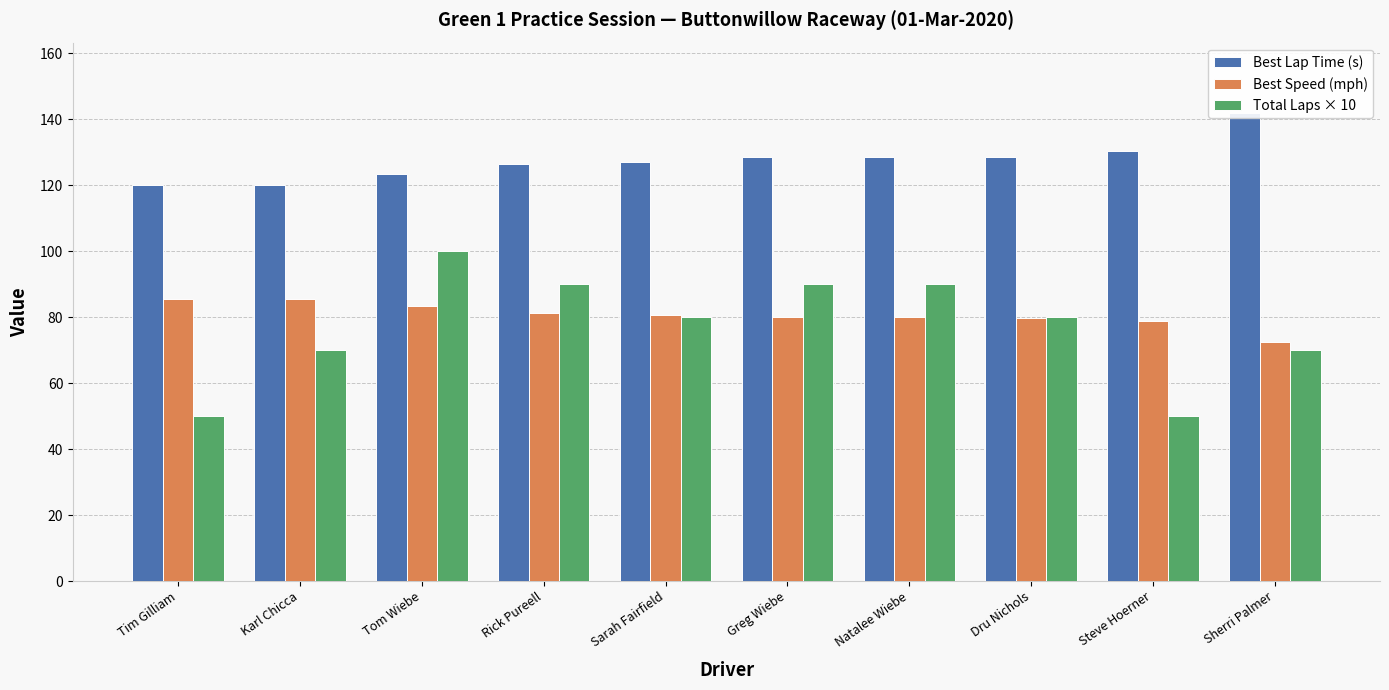

True or false: Total Laps × 10 has a value of 20.0 at Sherri Palmer.

False